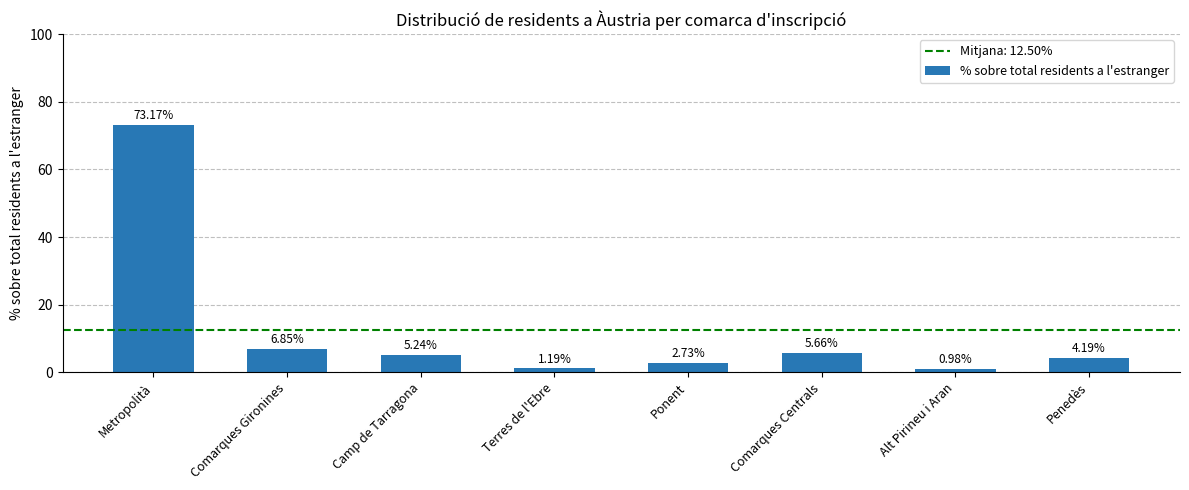

How many series are shown in this chart?

1